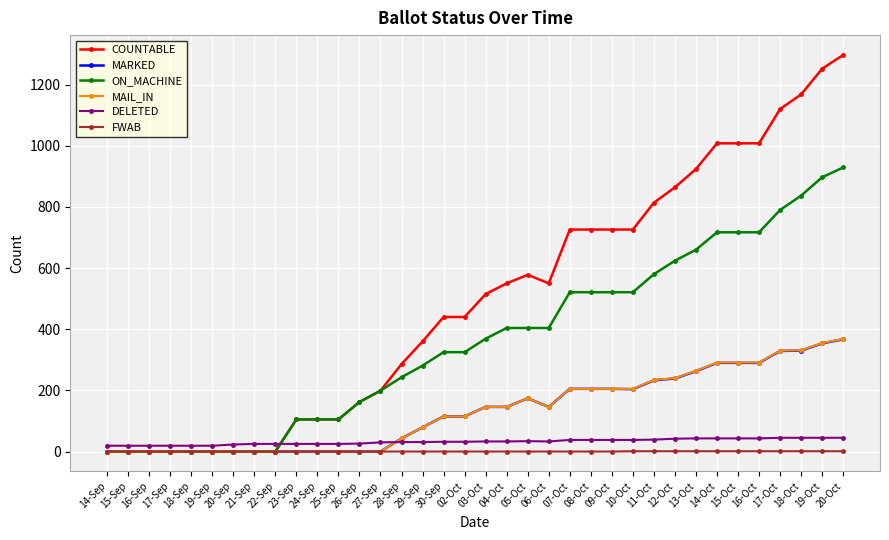

Between 02-Oct and 19-Oct, which series saw the biggest shift?

COUNTABLE